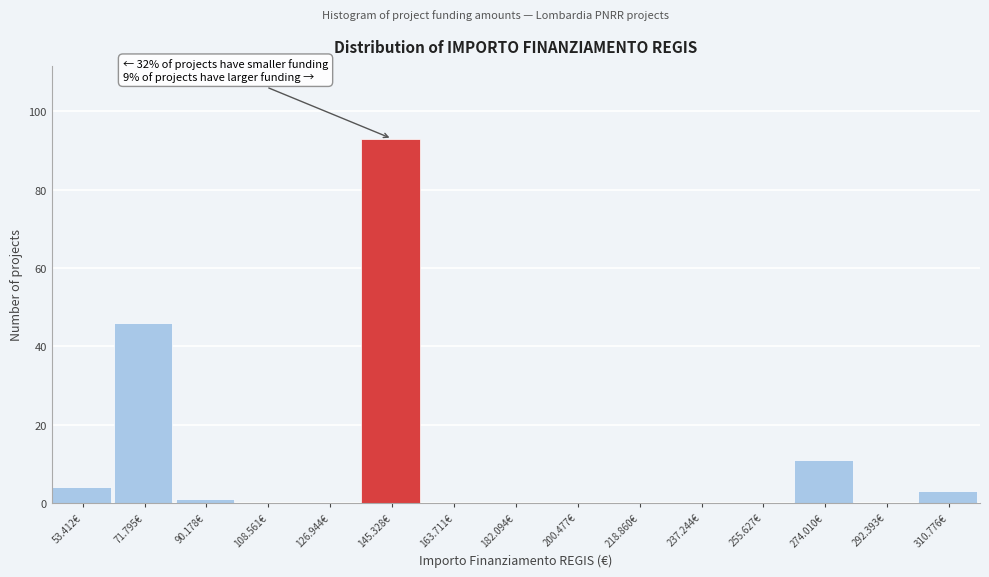

Reading left to right, transcribe all the data shown in this chart.

53.412€=4	71.795€=46	90.178€=1	108.561€=0	126.944€=0	145.328€=93	163.711€=0	182.094€=0	200.477€=0	218.860€=0	237.244€=0	255.627€=0	274.010€=11	292.393€=0	310.776€=3